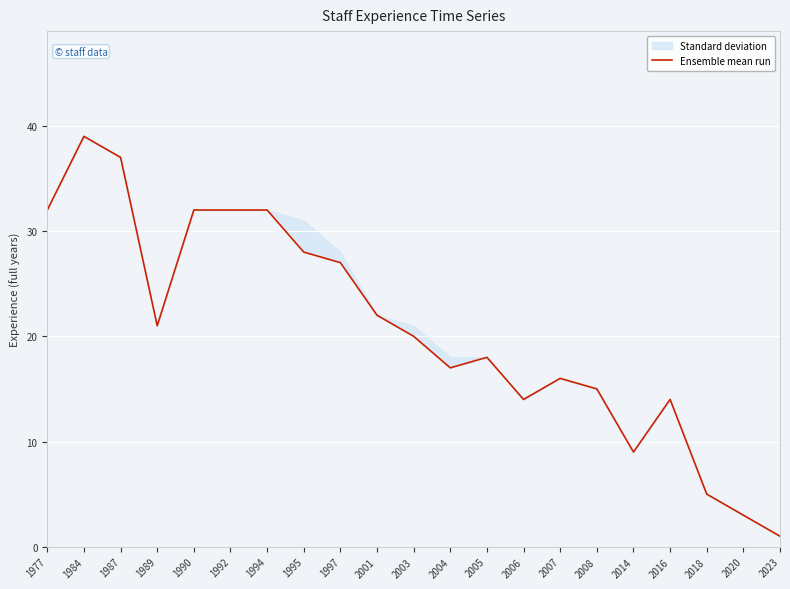

The value at 2004 is 6. True or false?

False